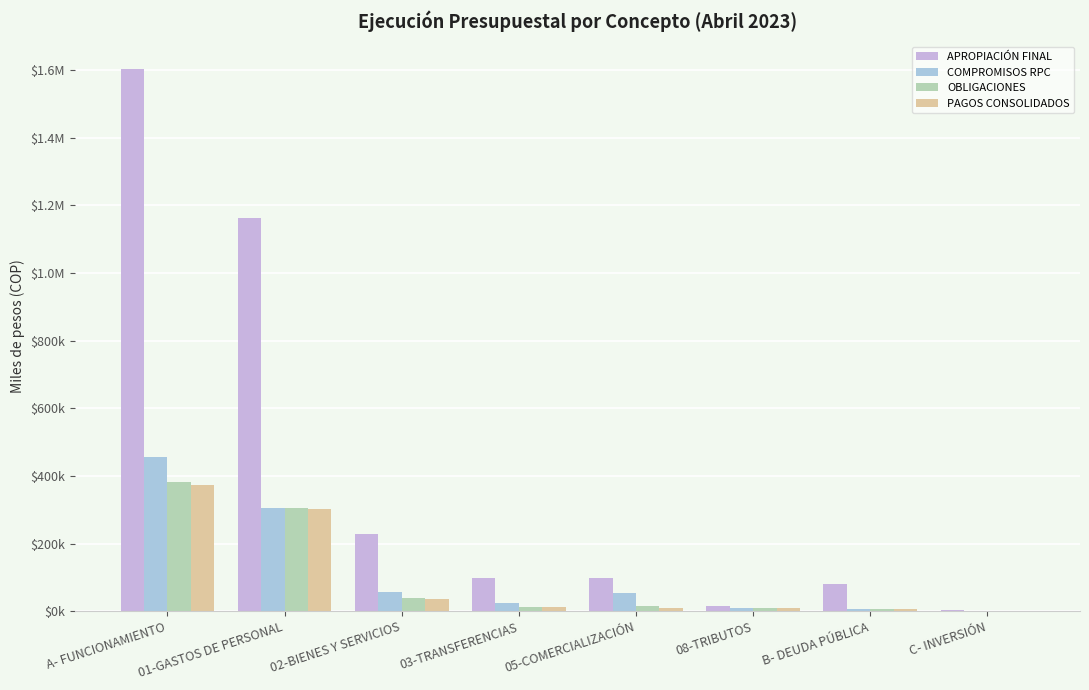

What is the difference between the maximum and minimum values in the PAGOS CONSOLIDADOS series?

372637.2